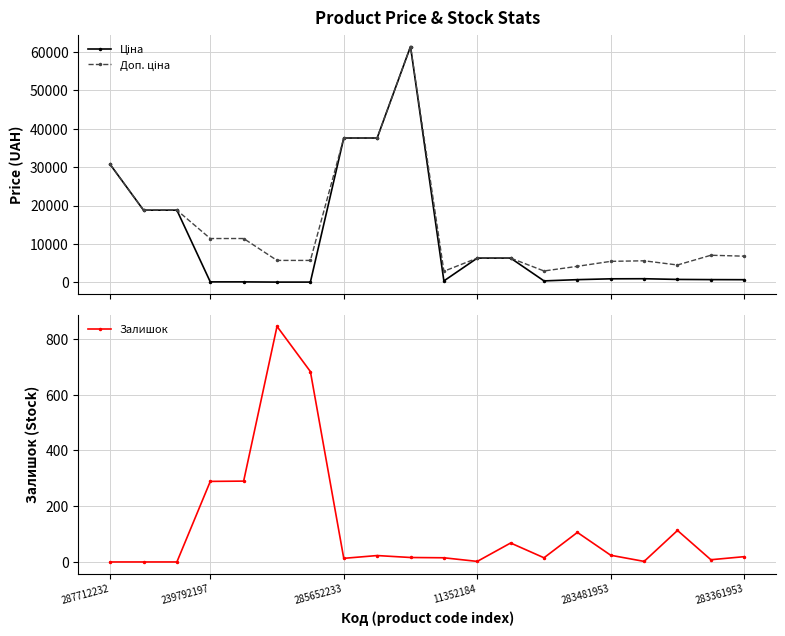

Rank the series by their maximum value, from lowest to highest.

Залишок, Ціна, Доп. ціна